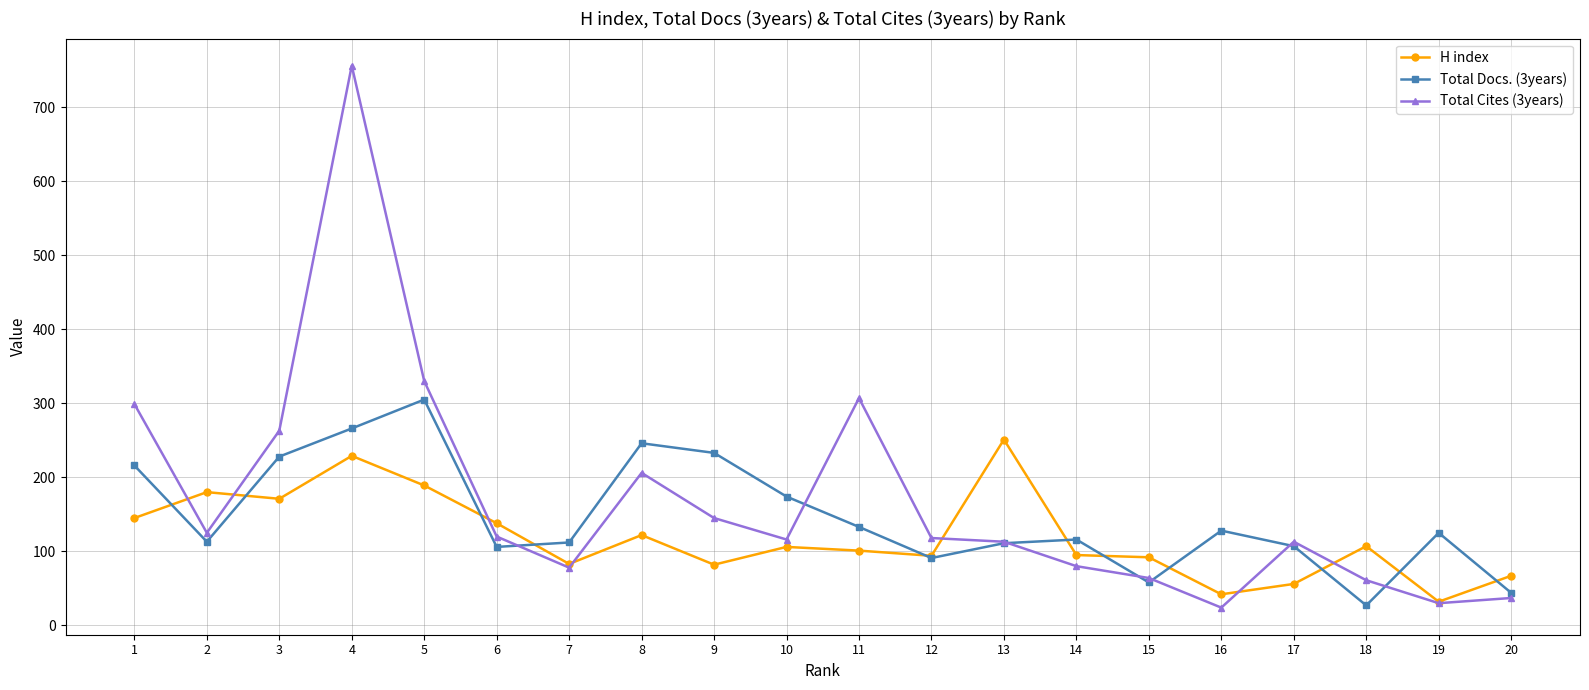

Is this an area chart (filled region under the line)?

No